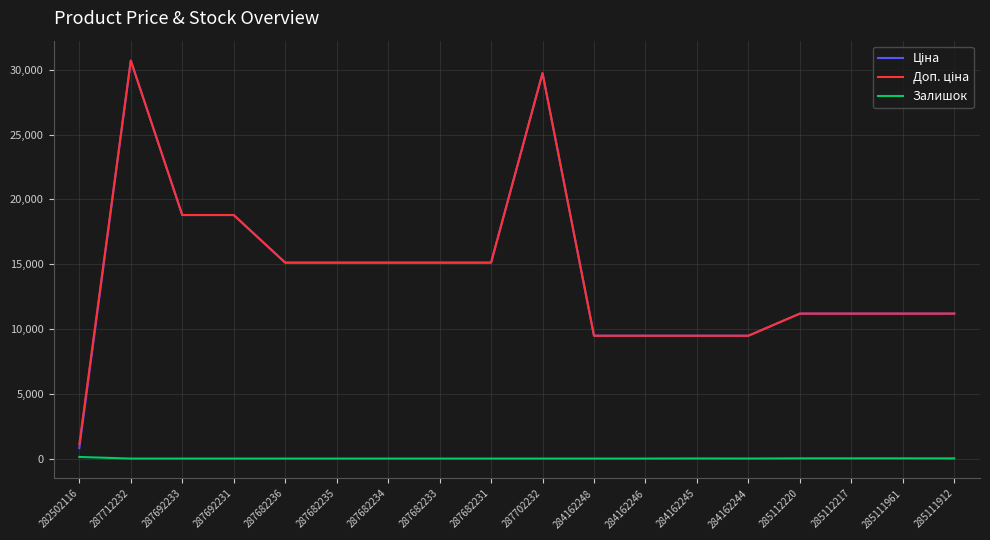

What is the total value across all series at 287682231?

30240.0